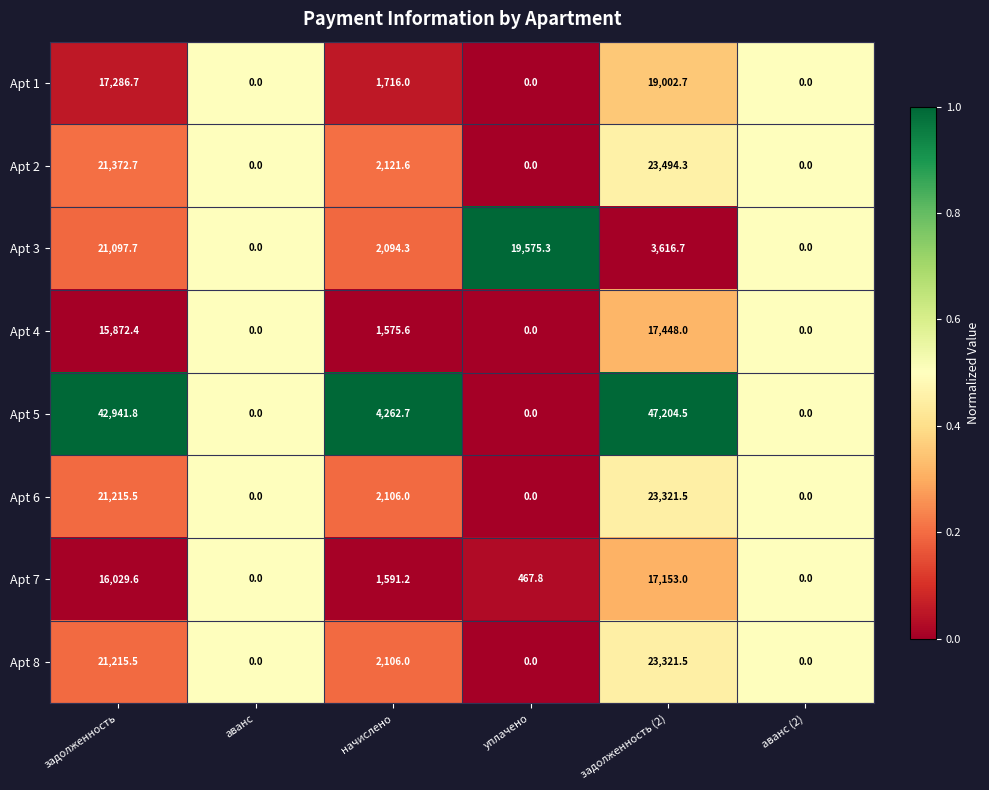

True or false: Apt 8 has a value of 23321.5 at задолженность (2).

True